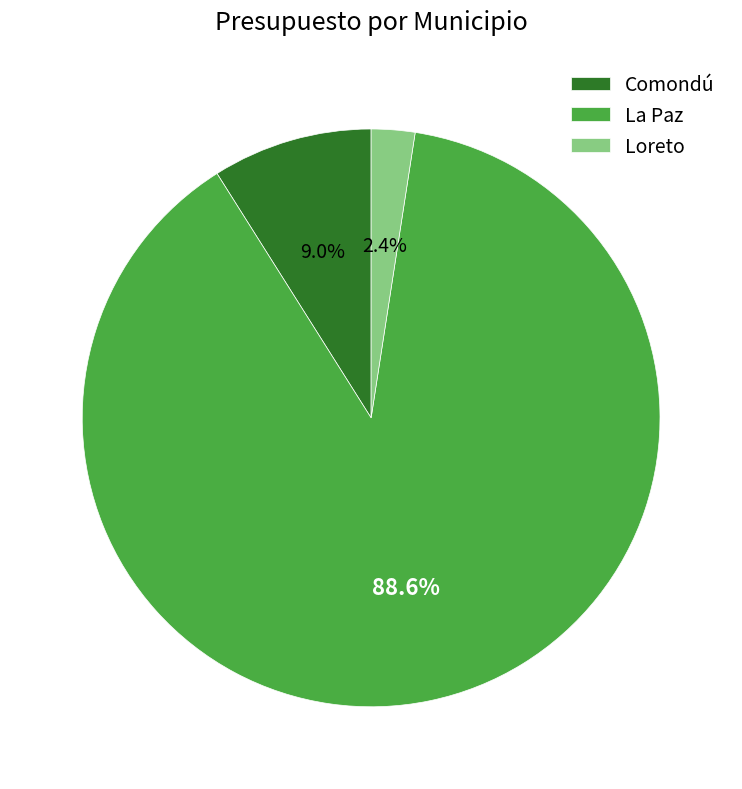

To the nearest percent, what percentage of the pie is La Paz?

89%